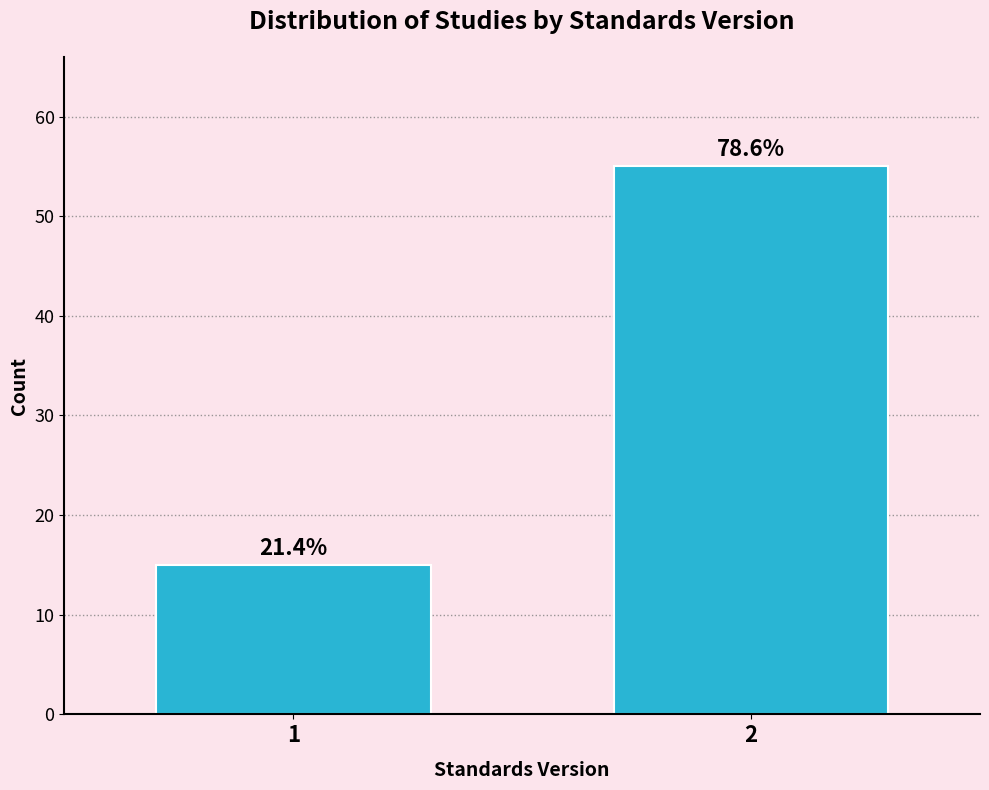

How many bars are there in total?

2